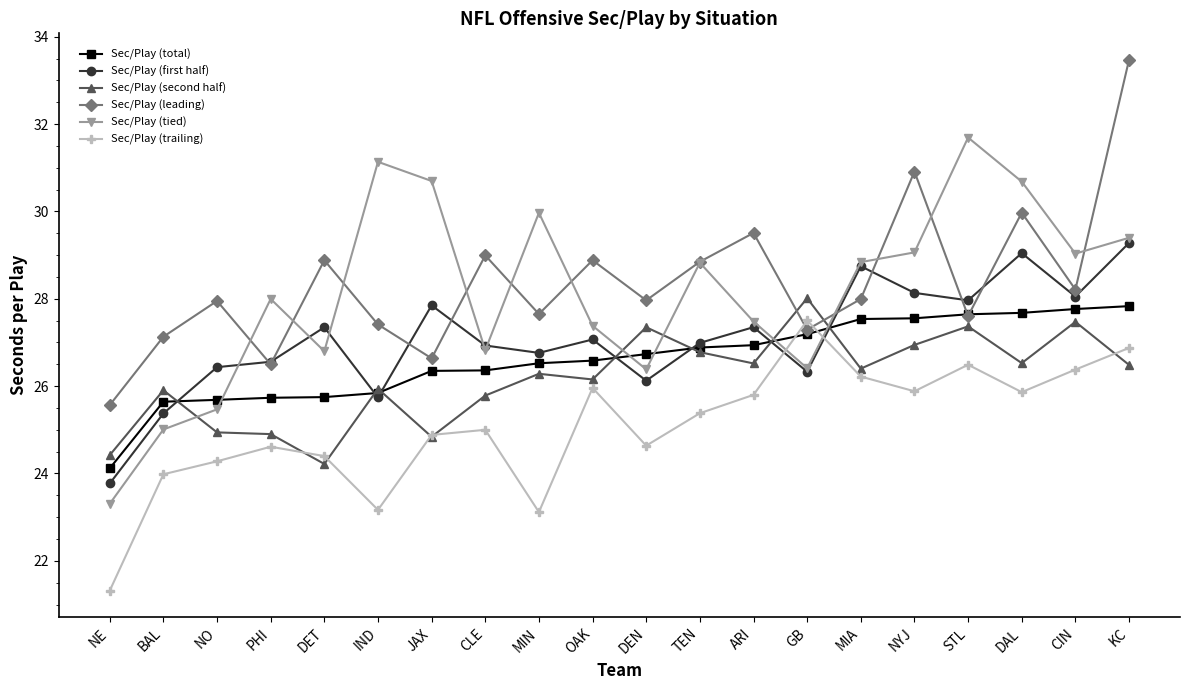

What is the difference between the second highest and second lowest values in the Sec/Play (trailing) series?

3.8